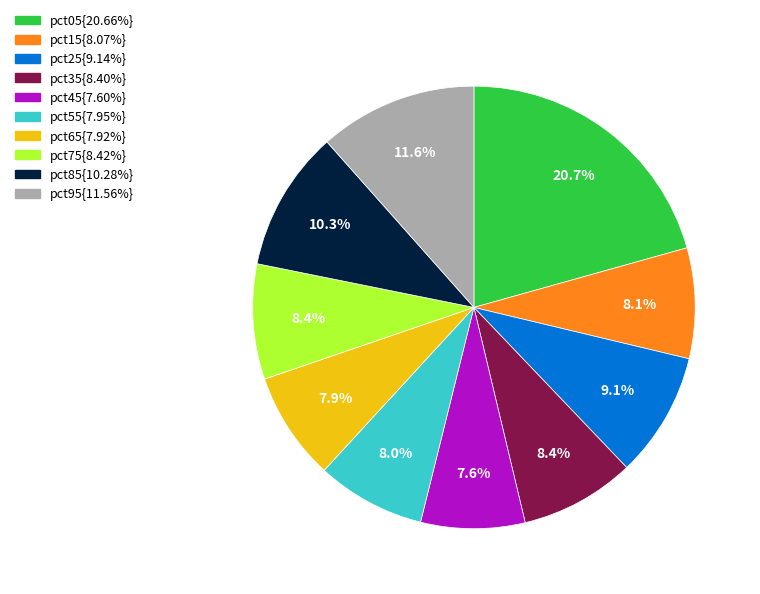

Is there a majority slice in this chart?

No